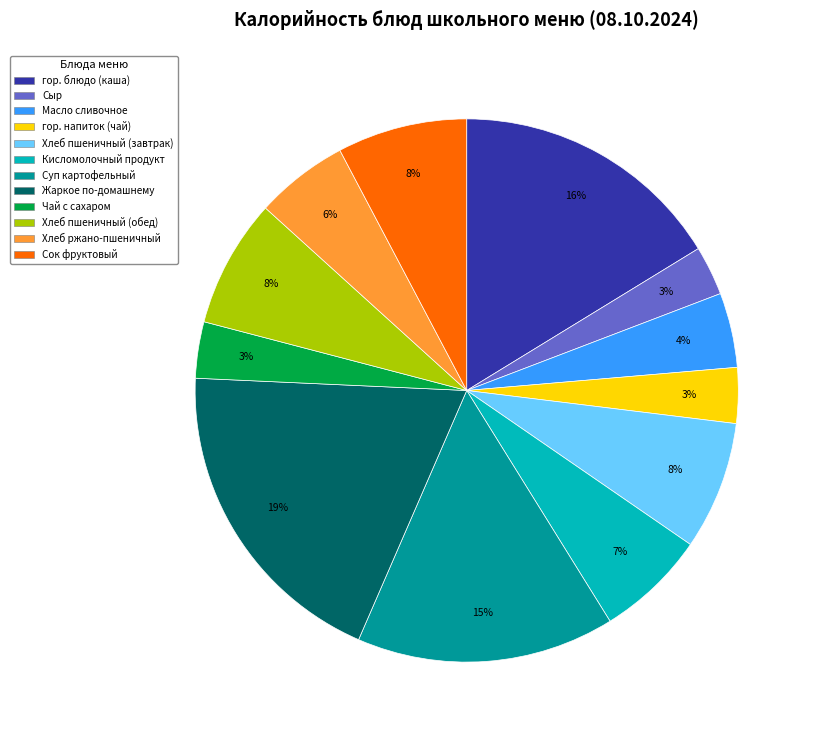

Which category has the biggest portion of the pie?

Жаркое по-домашнему